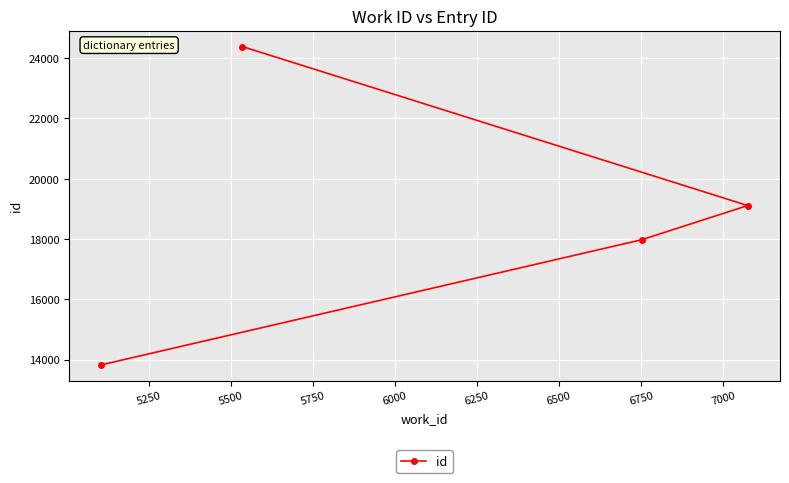

What is the minimum value shown in the chart?

13833